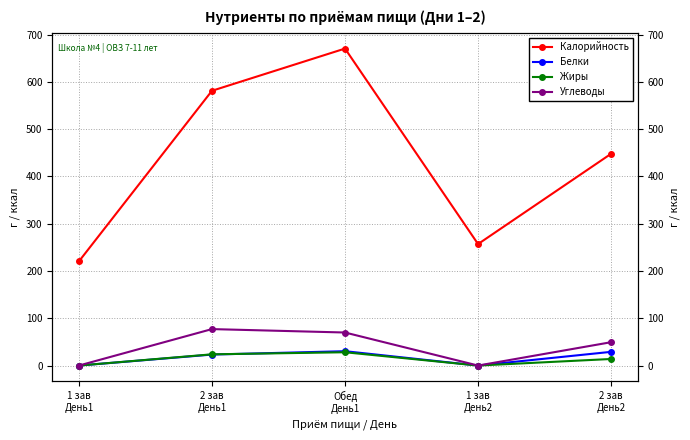

What is the average value of the Калорийность series?

435.4